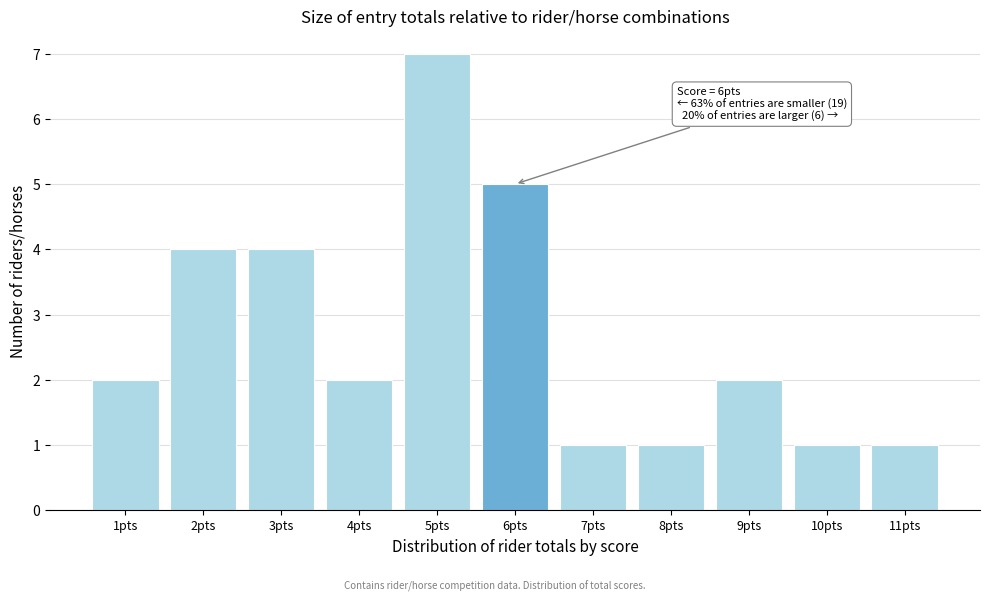

Reading right to left, transcribe all the data shown in this chart.

1	1	2	1	1	5	7	2	4	4	2